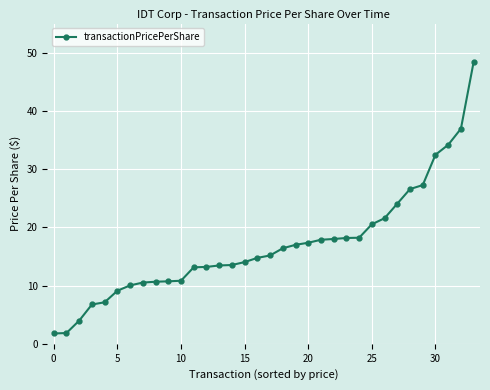

What is the minimum value shown in the chart?

1.8